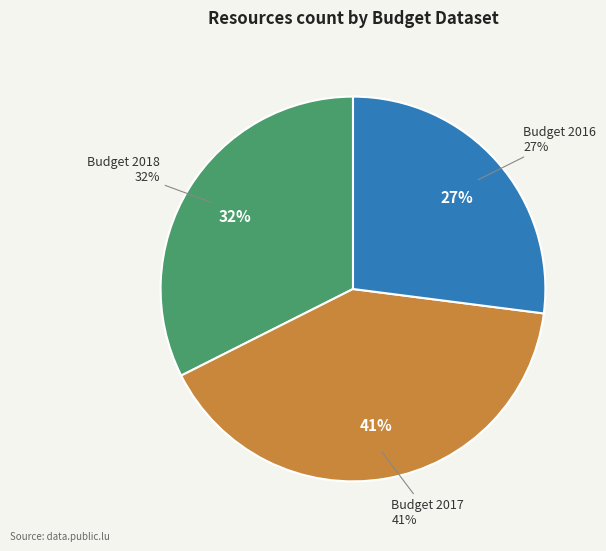

How many slices are in this pie chart?

3